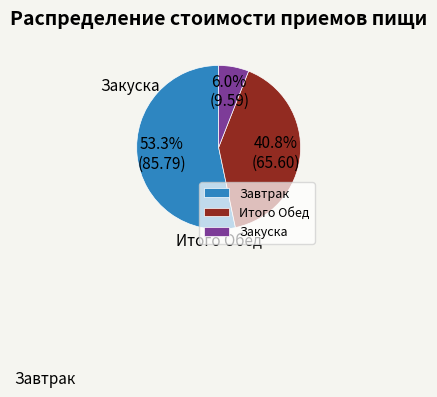

Which slice is the smallest?

Закуска